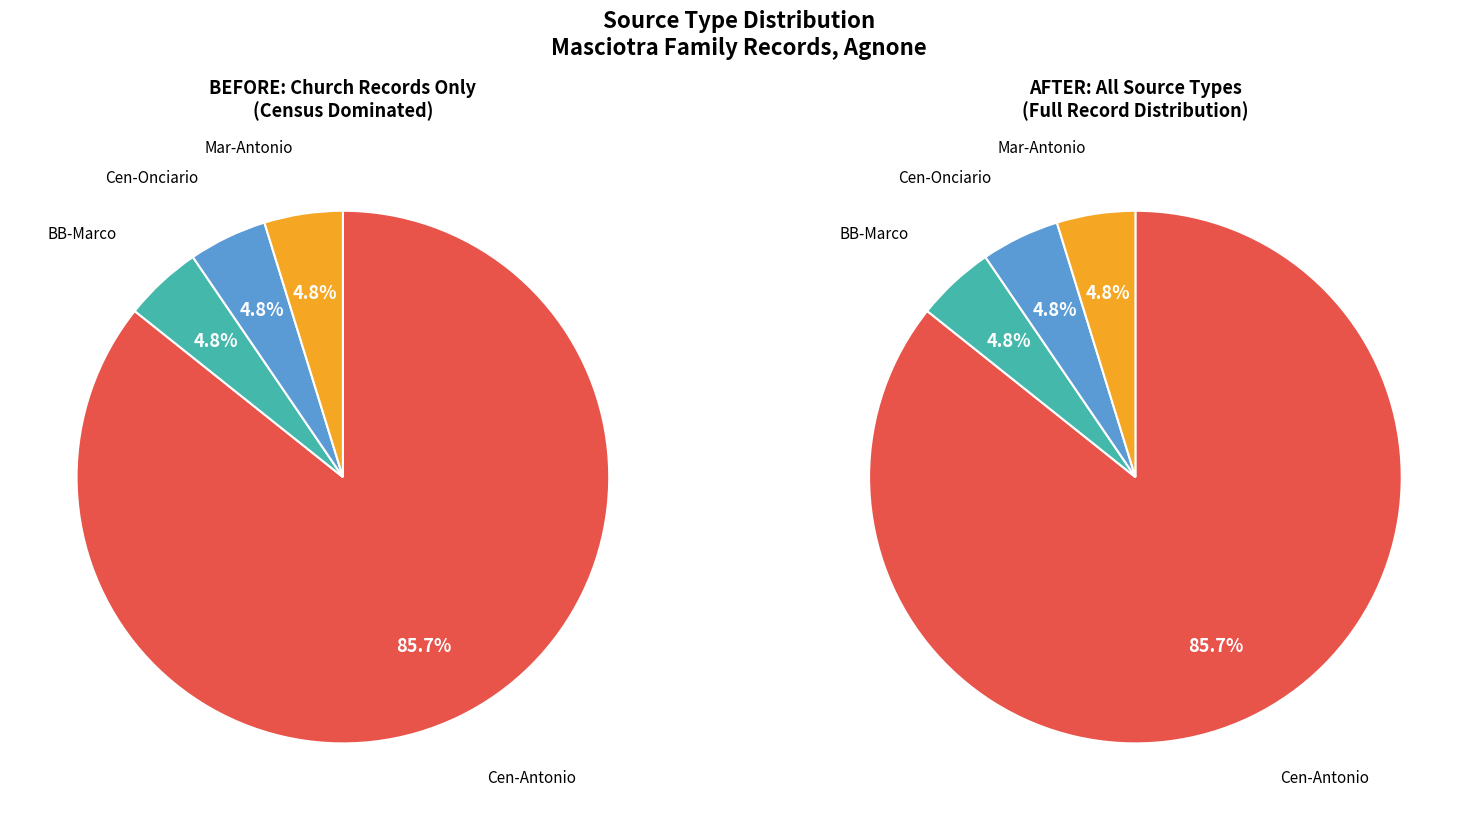

What is the ratio of the value at Cen-Onciario to the value at Mar-Antonio?

1.0